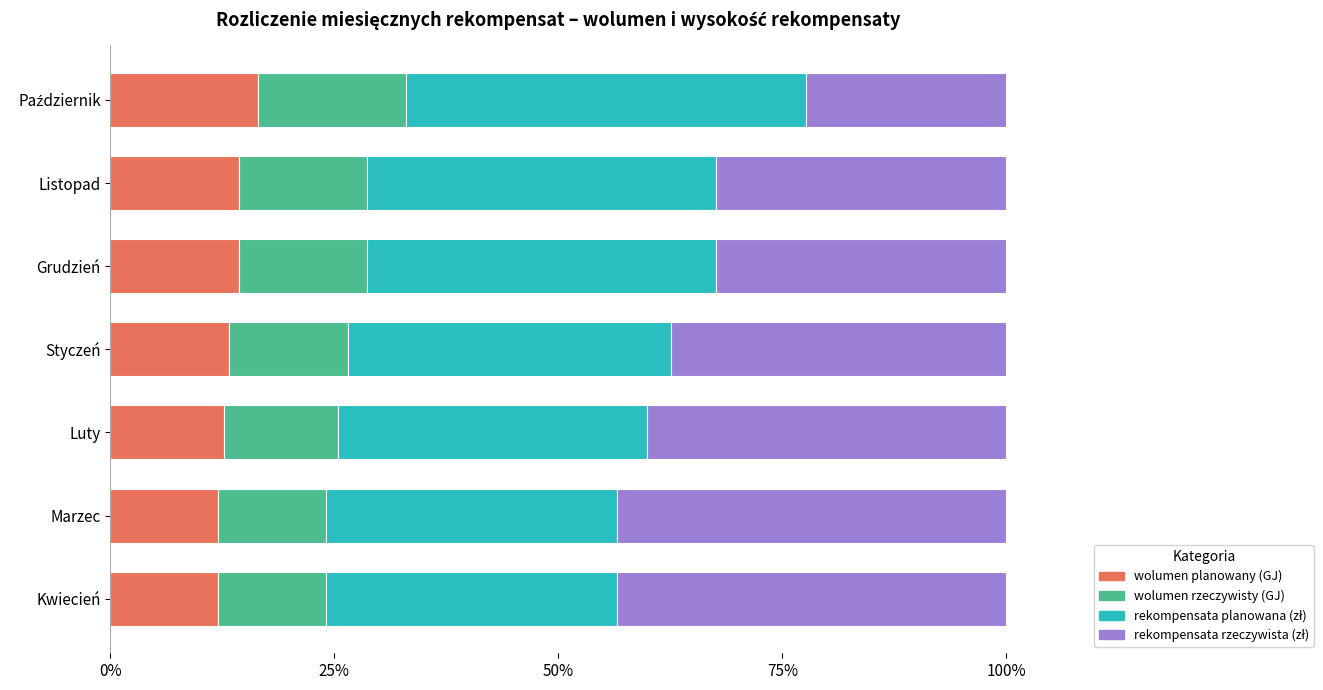

At how many categories does at least one series exceed 0?

7